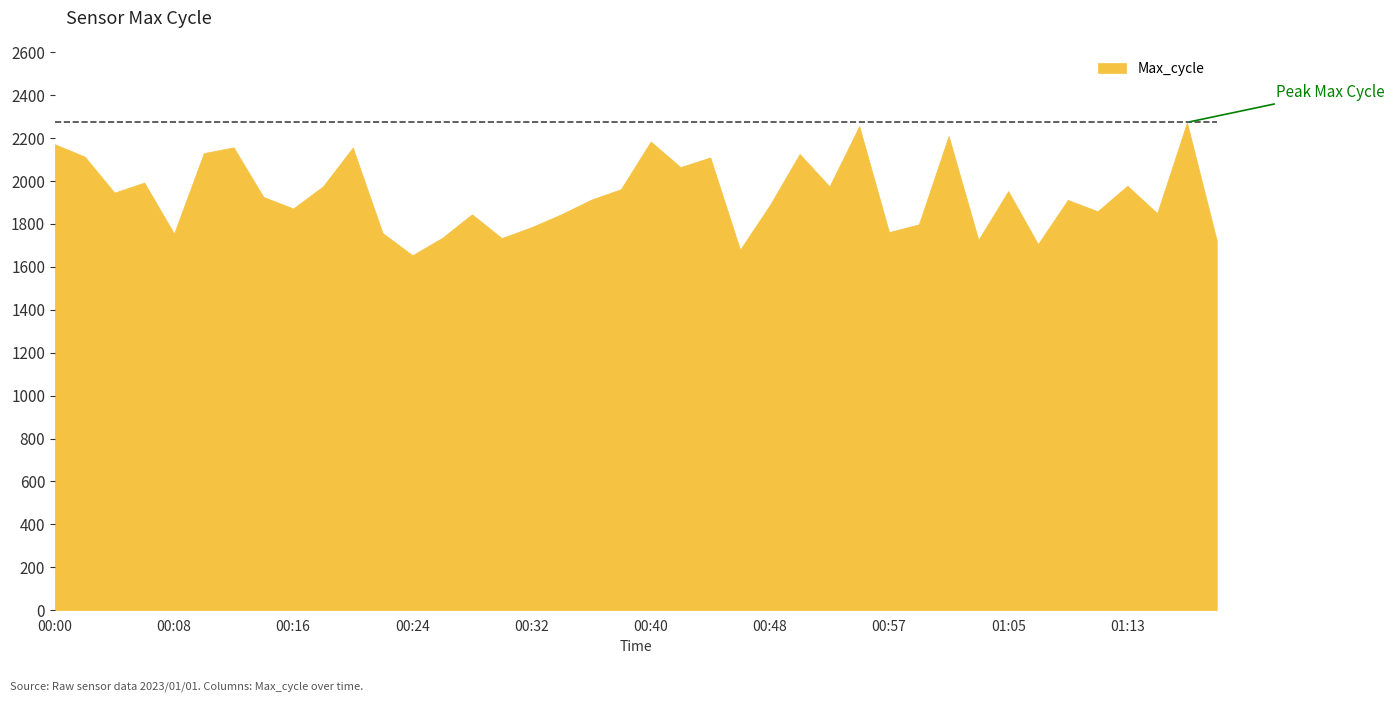

True or false: the data shows 1845 at 00:34.

True